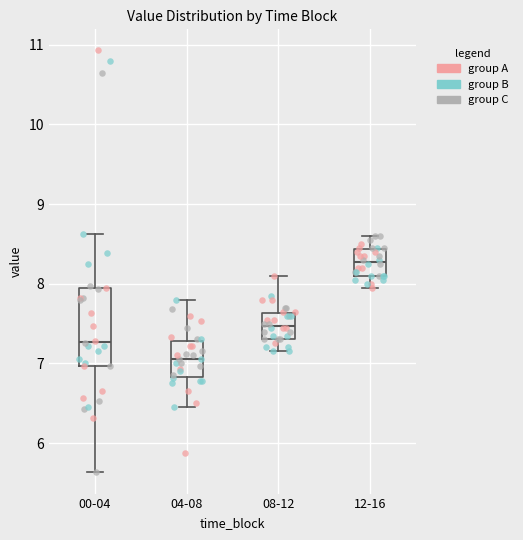

Which box's median line is the highest?

12-16